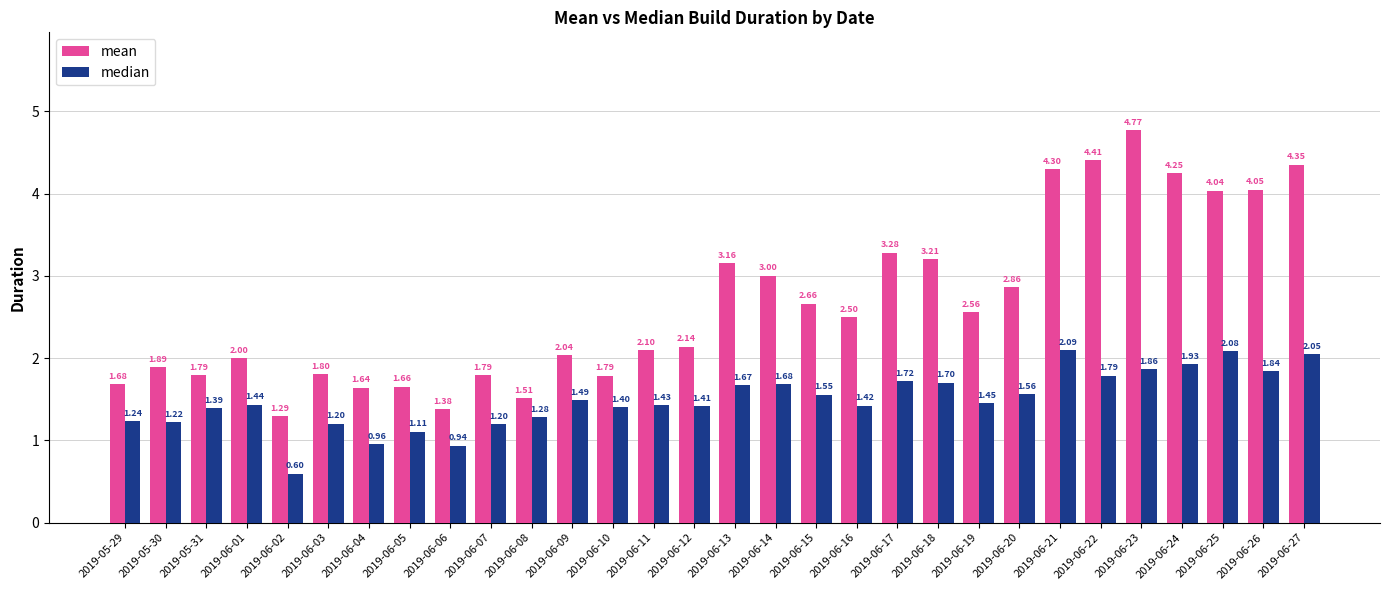

Is the value of mean at 2019-06-01 greater than the value of median at 2019-06-24?

Yes